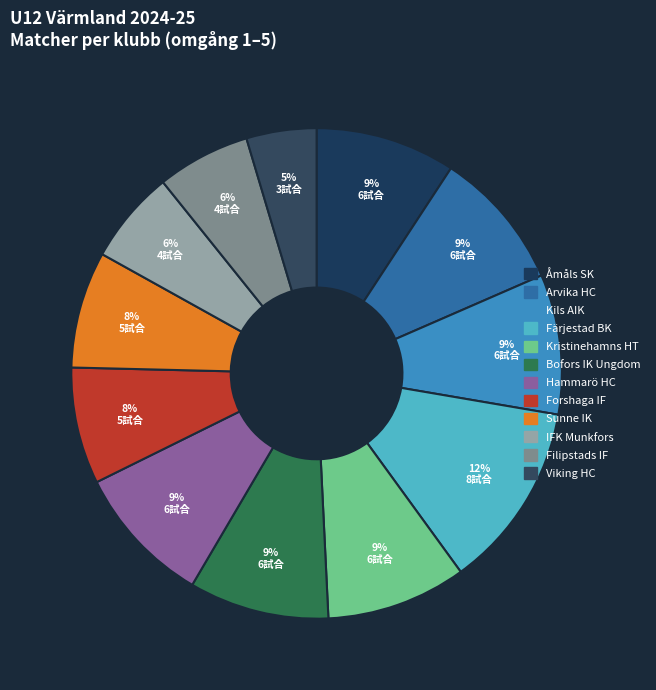

Is there a majority slice in this chart?

No